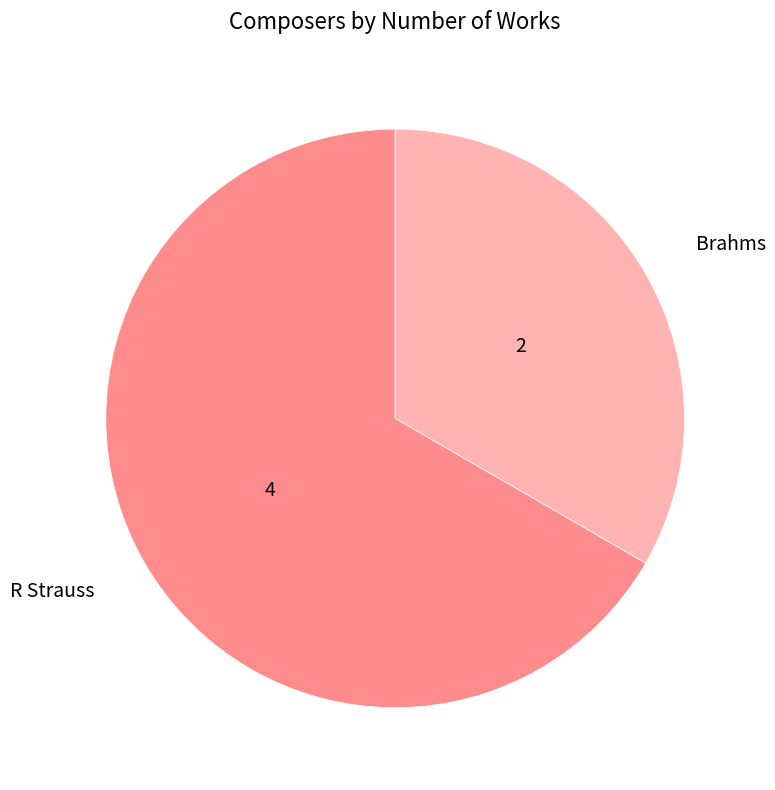

The Brahms slice represents 46% of the pie. True or false?

False